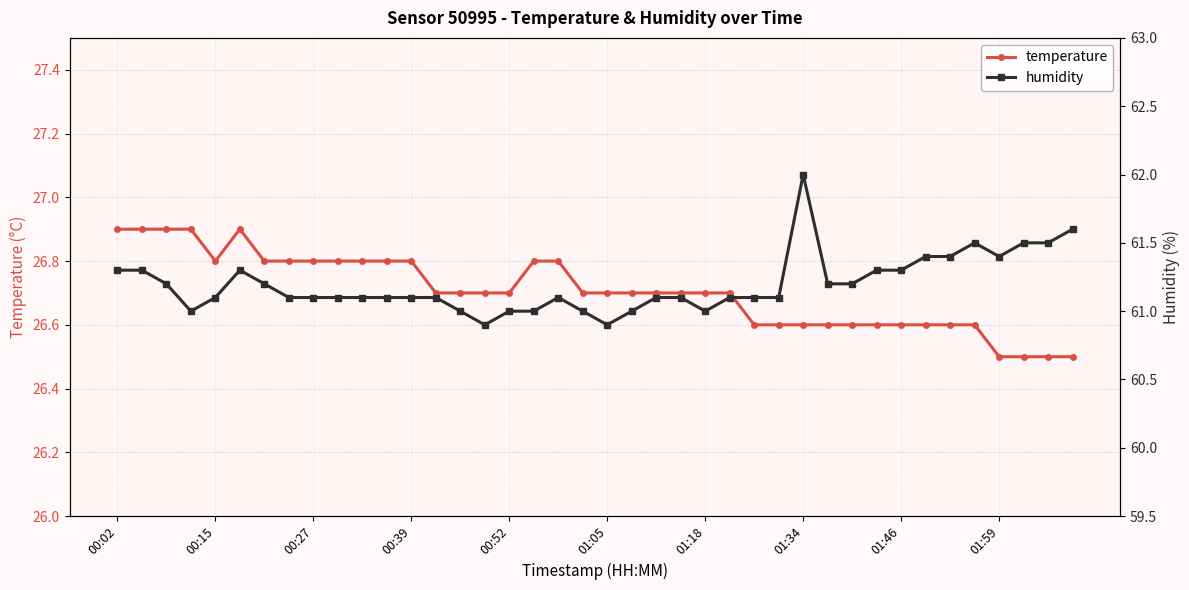

In temperature, how many points are lower than both neighbors (excluding endpoints)?

1